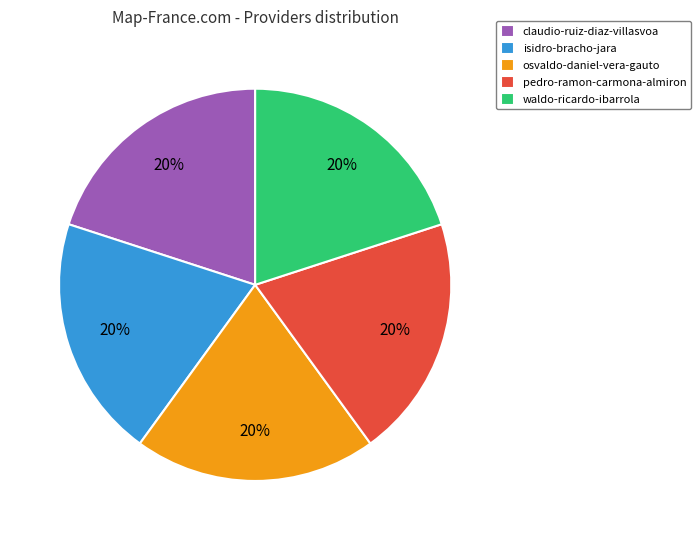

To the nearest percent, what is the combined percentage of isidro-bracho-jara and pedro-ramon-carmona-almiron?

40%